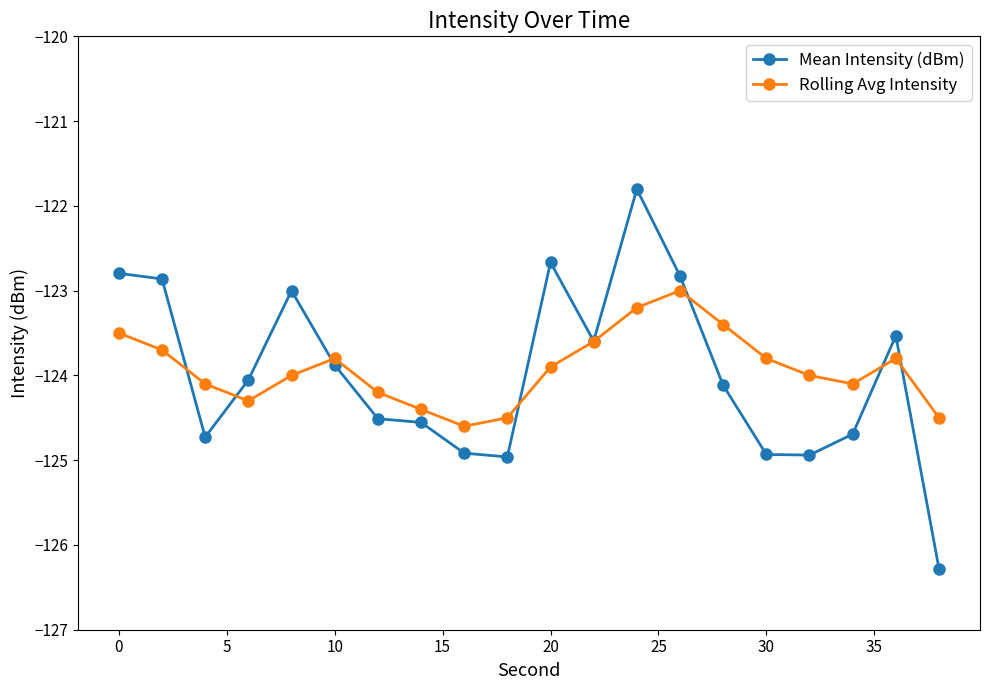

Does the chart have visible grid lines?

No